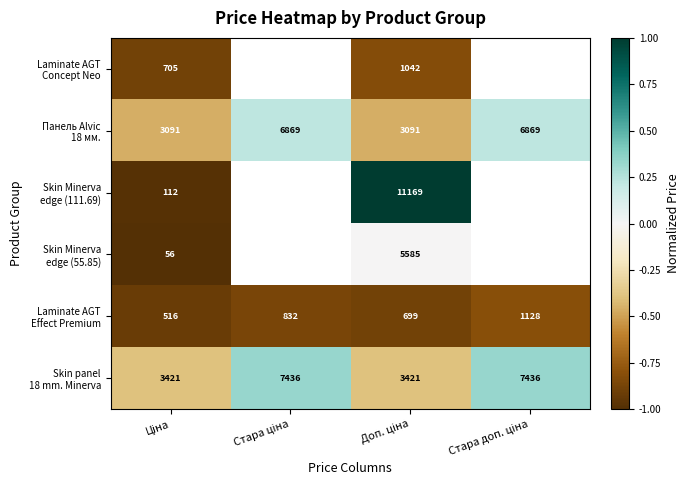

Which series has the largest total across all categories?

Skin panel 18 mm. Minerva